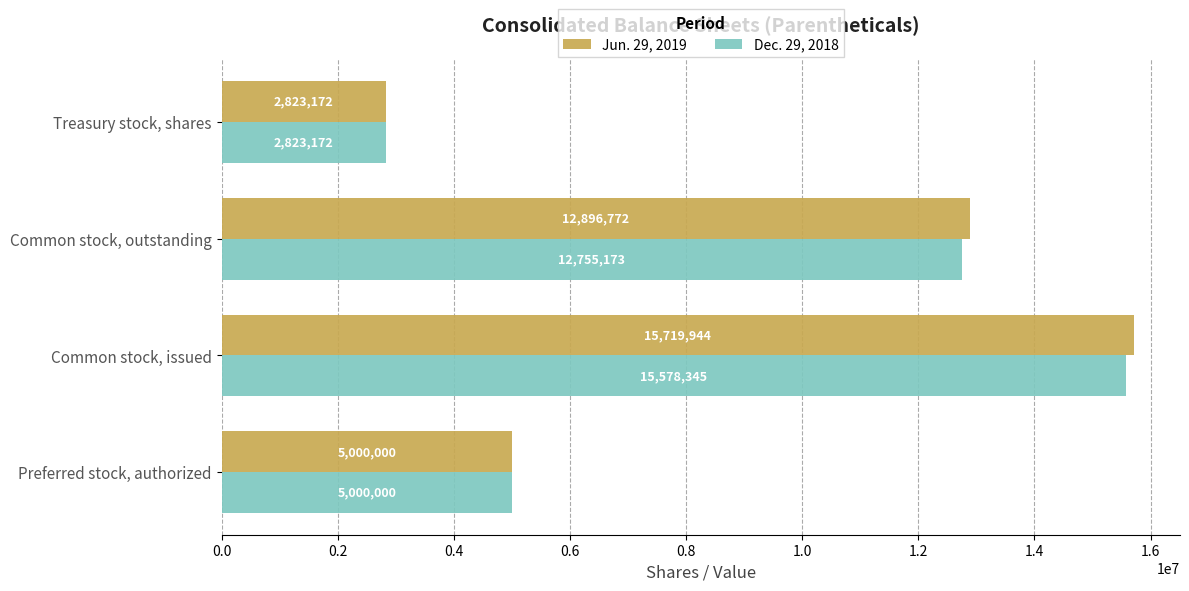

What is the greatest value displayed?

15719944